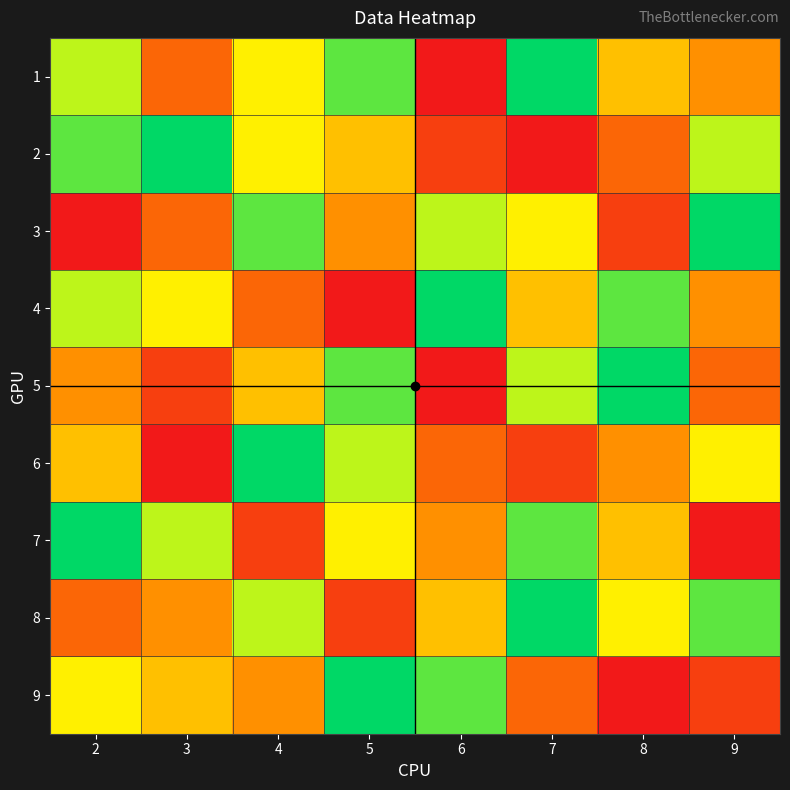

Reading right to left, transcribe all the data shown in this chart.

1: 9=4	8=5	7=9	6=1	5=8	4=6	3=3	2=7
2: 9=7	8=3	7=1	6=2	5=5	4=6	3=9	2=8
3: 9=9	8=2	7=6	6=7	5=4	4=8	3=3	2=1
4: 9=4	8=8	7=5	6=9	5=1	4=3	3=6	2=7
5: 9=3	8=9	7=7	6=1	5=8	4=5	3=2	2=4
6: 9=6	8=4	7=2	6=3	5=7	4=9	3=1	2=5
7: 9=1	8=5	7=8	6=4	5=6	4=2	3=7	2=9
8: 9=8	8=6	7=9	6=5	5=2	4=7	3=4	2=3
9: 9=2	8=1	7=3	6=8	5=9	4=4	3=5	2=6